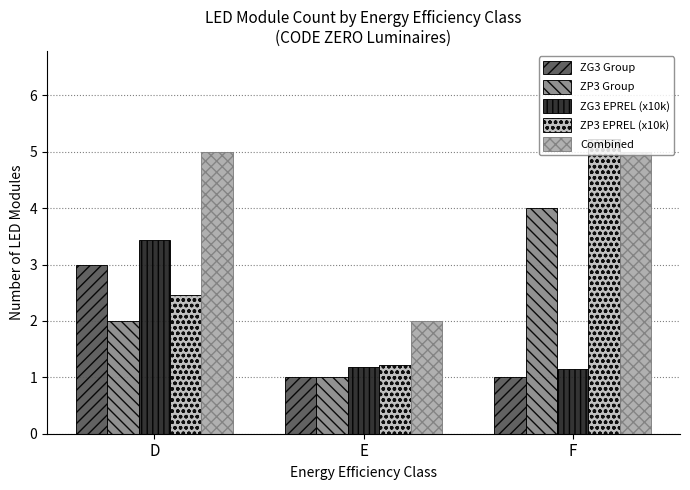

Reading left to right, extract all data points from this chart.

ZG3 Group: 3.0	1.0	1.0
ZP3 Group: 2.0	1.0	4.0
ZG3 EPREL (x10k): 3.4	1.2	1.2
ZP3 EPREL (x10k): 2.5	1.2	5.2
Combined: 5.0	2.0	5.0